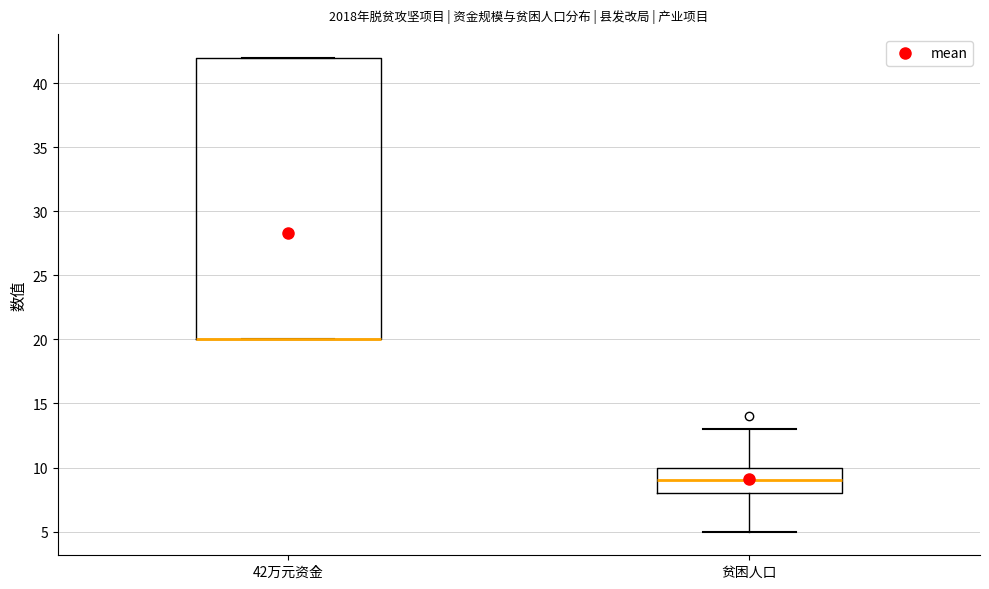

Reading left to right, read every box against the y-axis: the position of its median line, the range the box covers, and the ends of its whiskers. The values are not printed on the chart, so give them approximately, as read against the axis.

42万元资金: median 20 (drawn on the box's lower edge), box 20 to 42, whiskers 20 to 42
贫困人口: median 9, box 8 to 10, whiskers 5 to 13